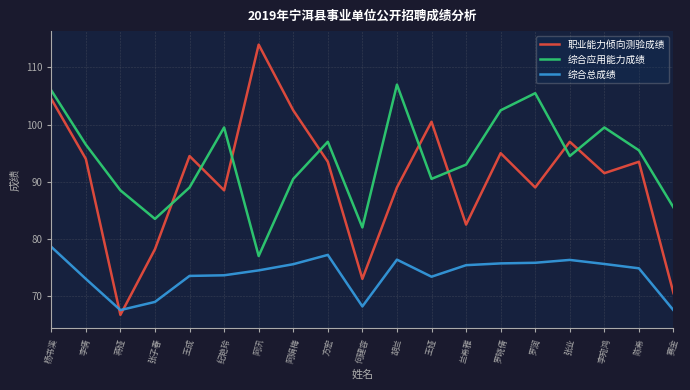

What is the total value across all series at 李宛鸿?

266.6